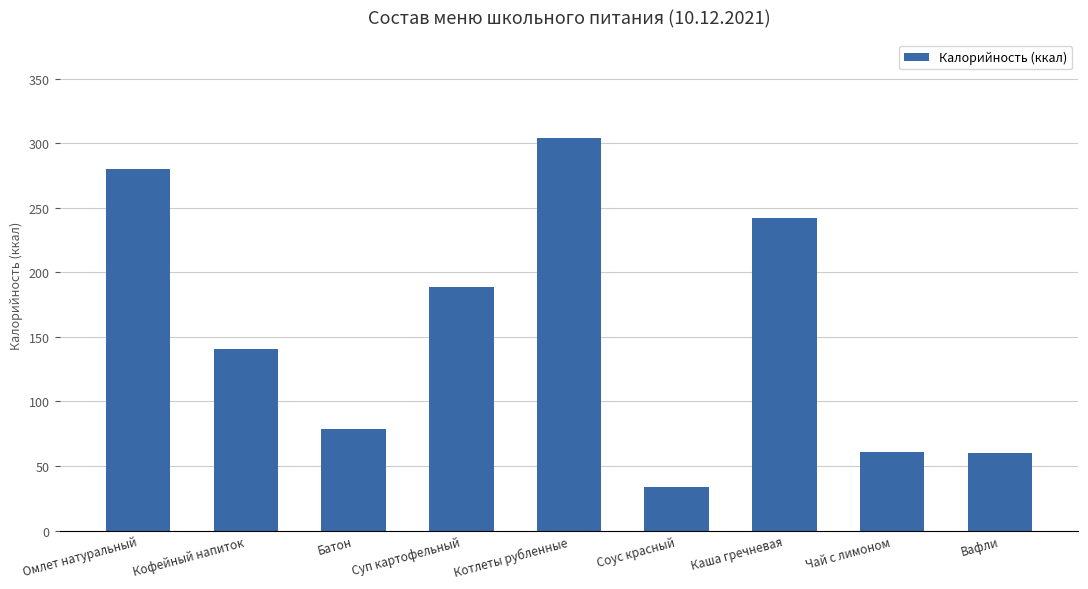

At which category does the chart reach its minimum across all series?

Соус красный